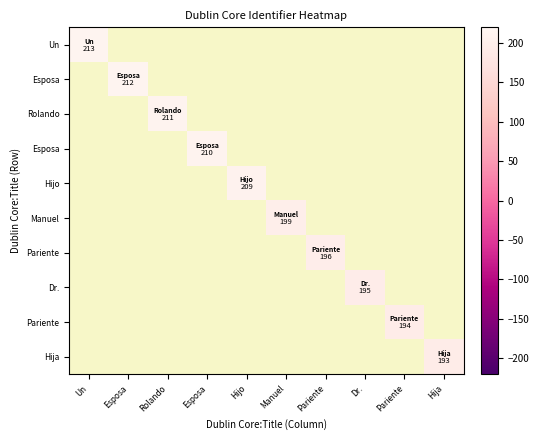

At which category does the chart reach its peak across all series?

Un